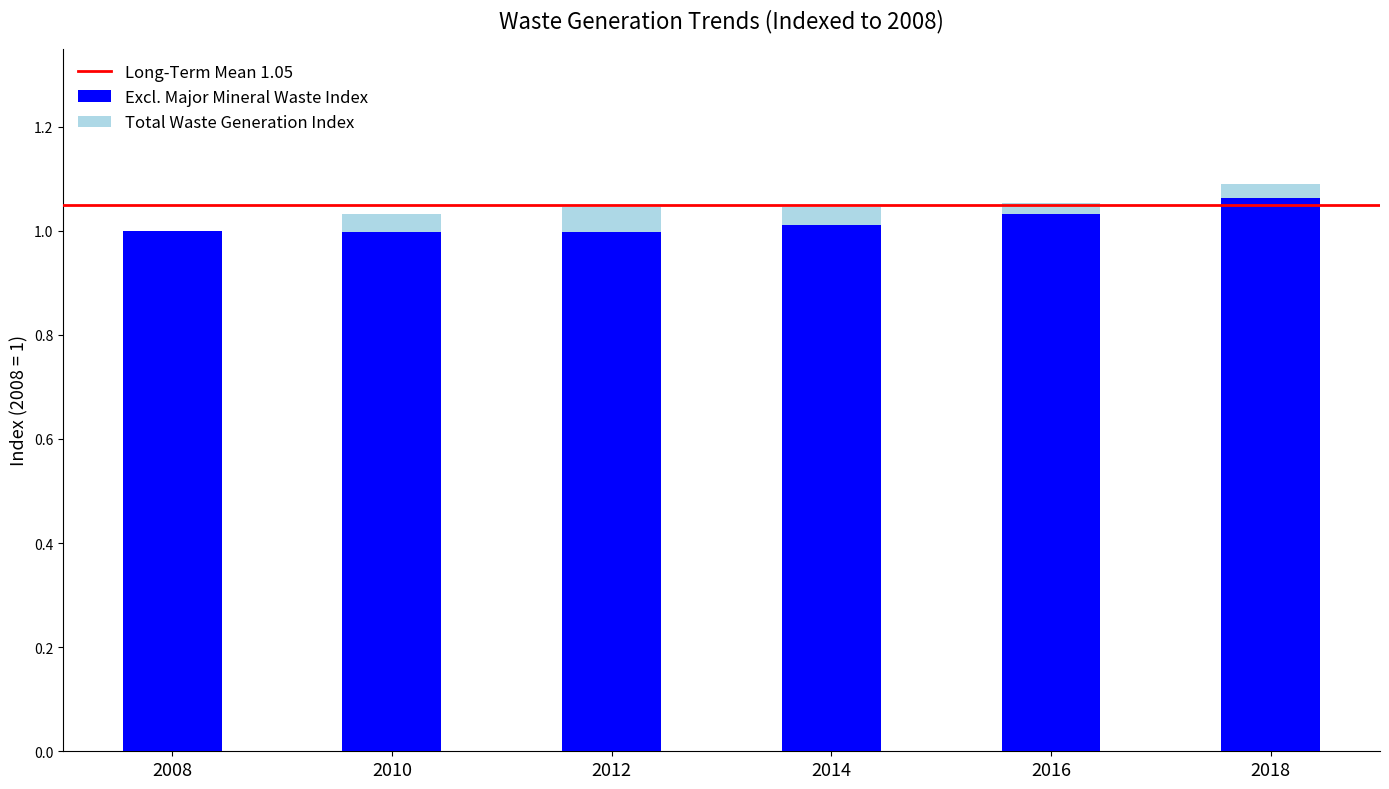

Is it true that Excl. Major Mineral Waste Index equals 1.4 at 2014?

False